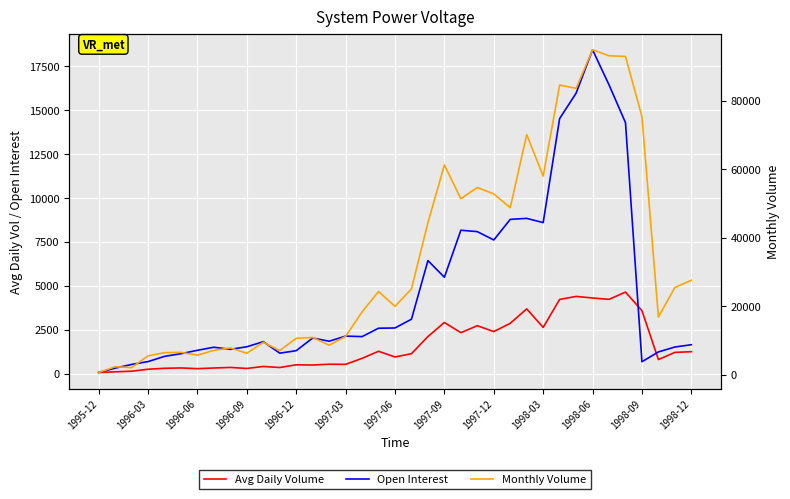

List the series in order of their peak value, lowest first.

Avg Daily Volume, Open Interest, Monthly Volume